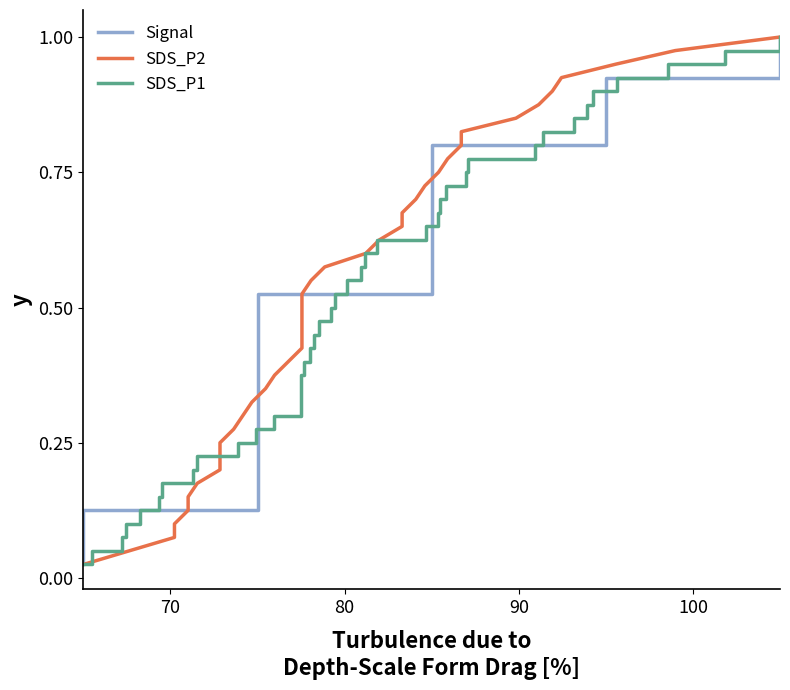

What is the average value of the SDS_P2 series?

0.5